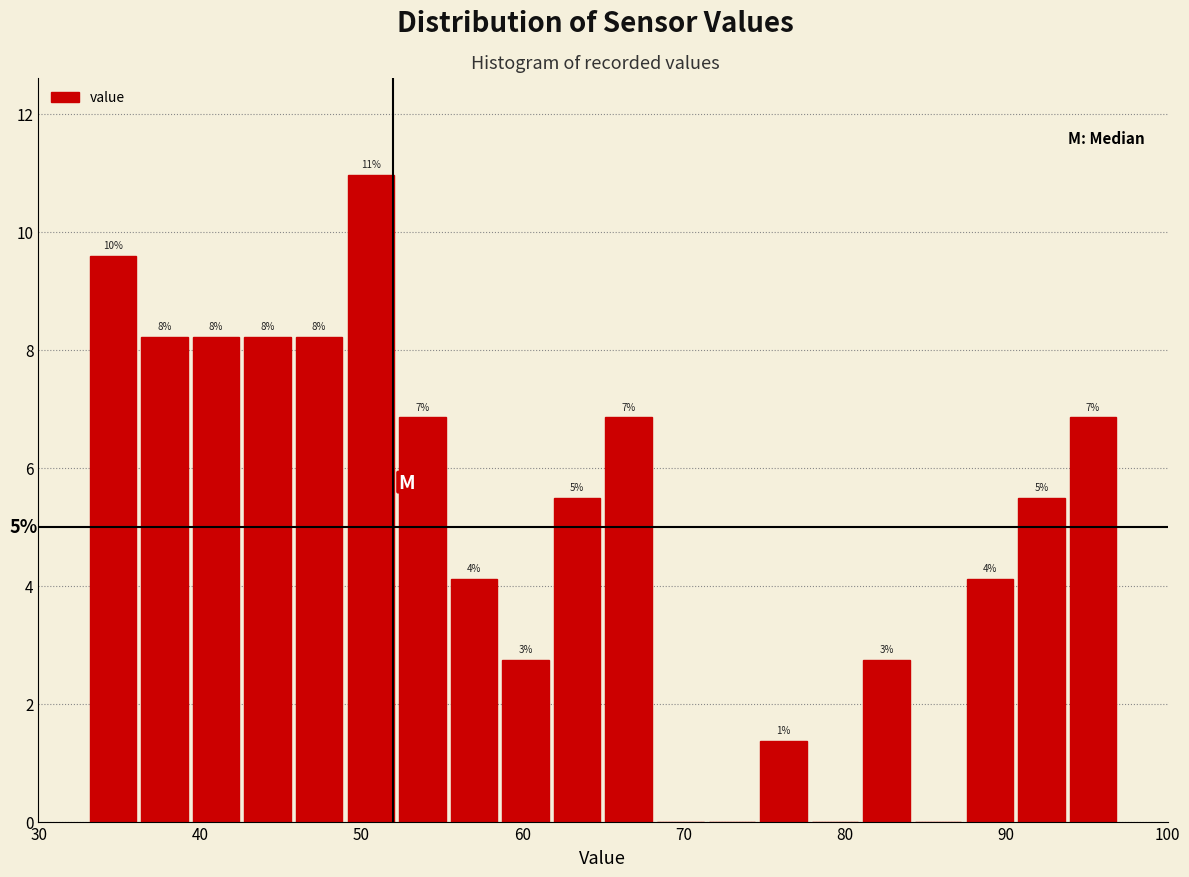

Read against the x-axis, roughly where is the centre of the tallest bar?

51